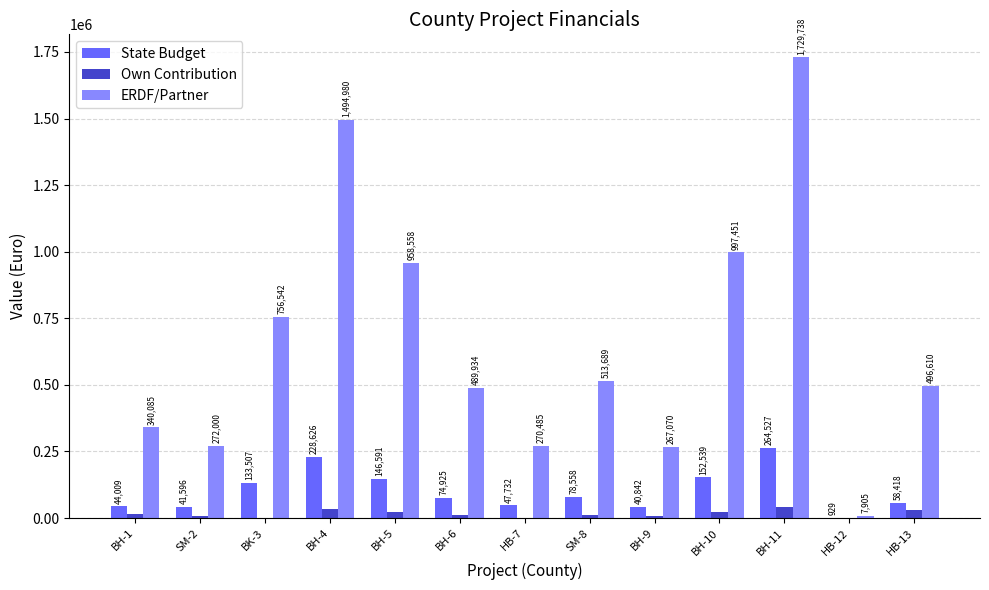

What is the sum of the ERDF/Partner values at SM-8 and BH-4?

2008669.0